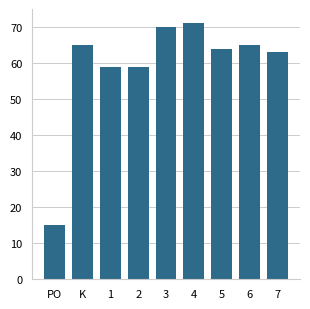

How many bars are there in total?

9